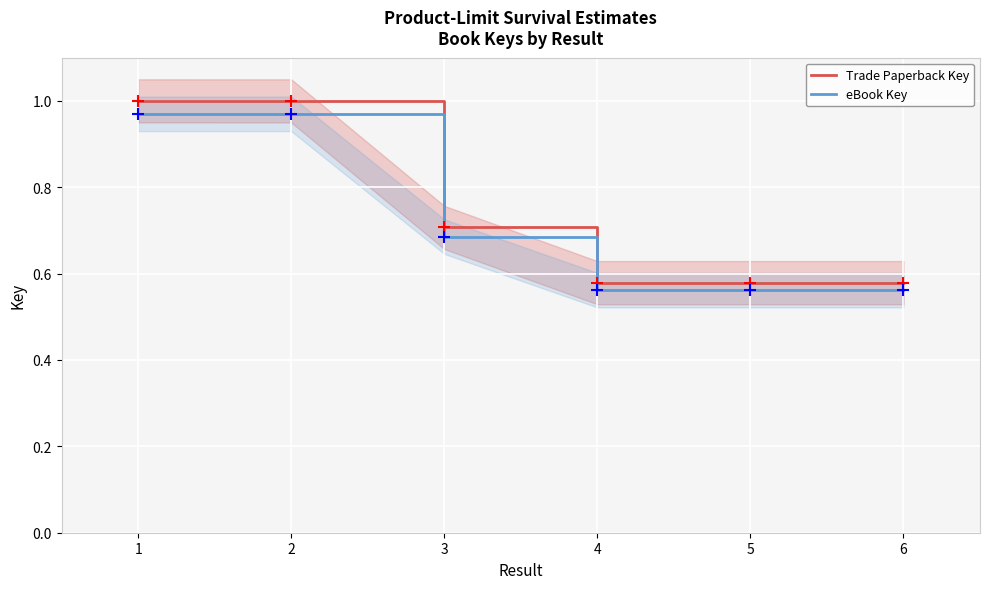

Reading left to right, what are all the values shown in this chart?

Trade Paperback Key: 1.0	1.0	0.7	0.6	0.6	0.6
eBook Key: 1.0	1.0	0.7	0.6	0.6	0.6